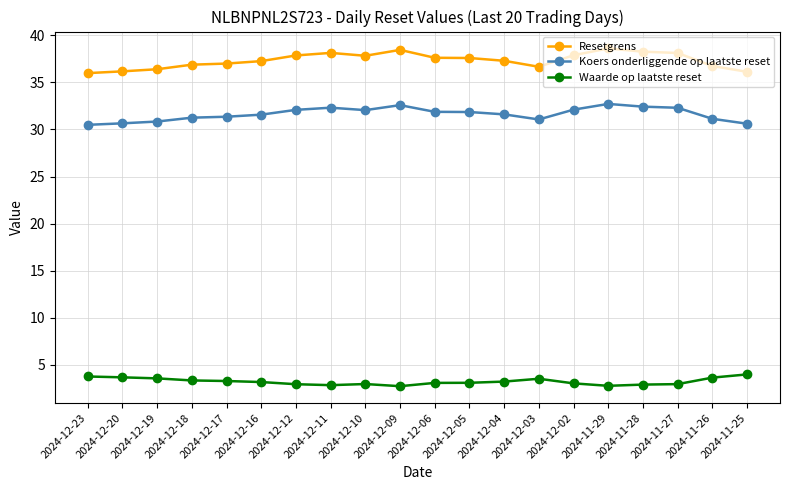

Rank the series by their average value, from lowest to highest.

Waarde op laatste reset, Koers onderliggende op laatste reset, Resetgrens